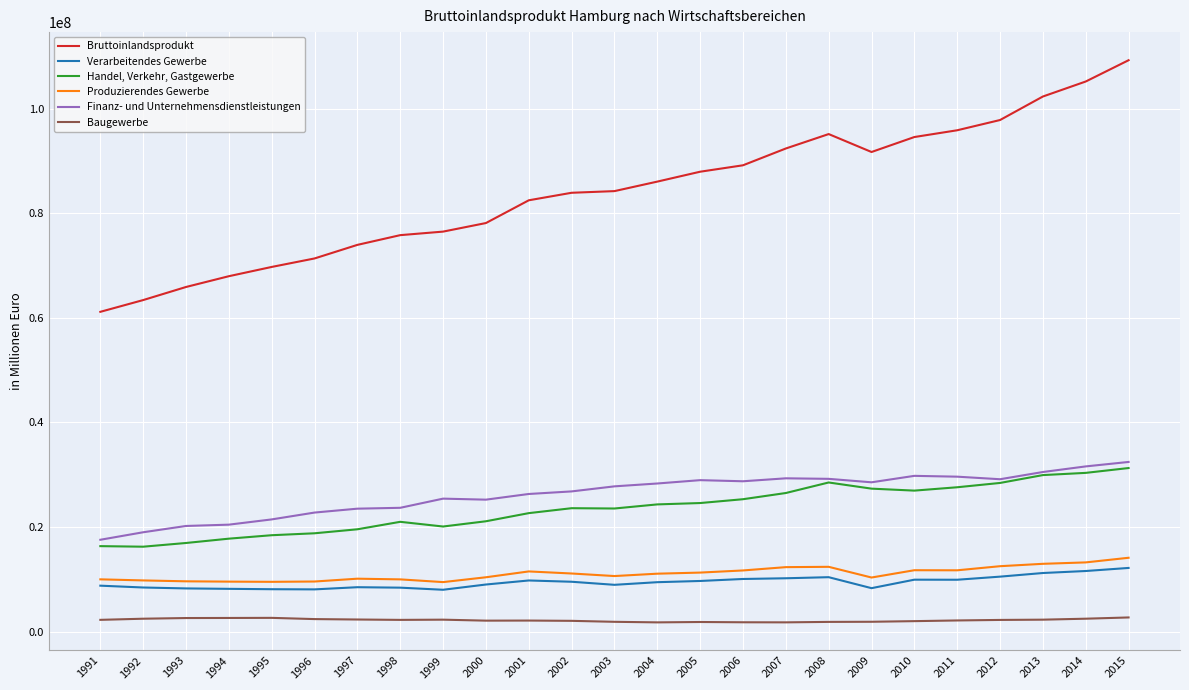

Does the chart have visible grid lines?

Yes